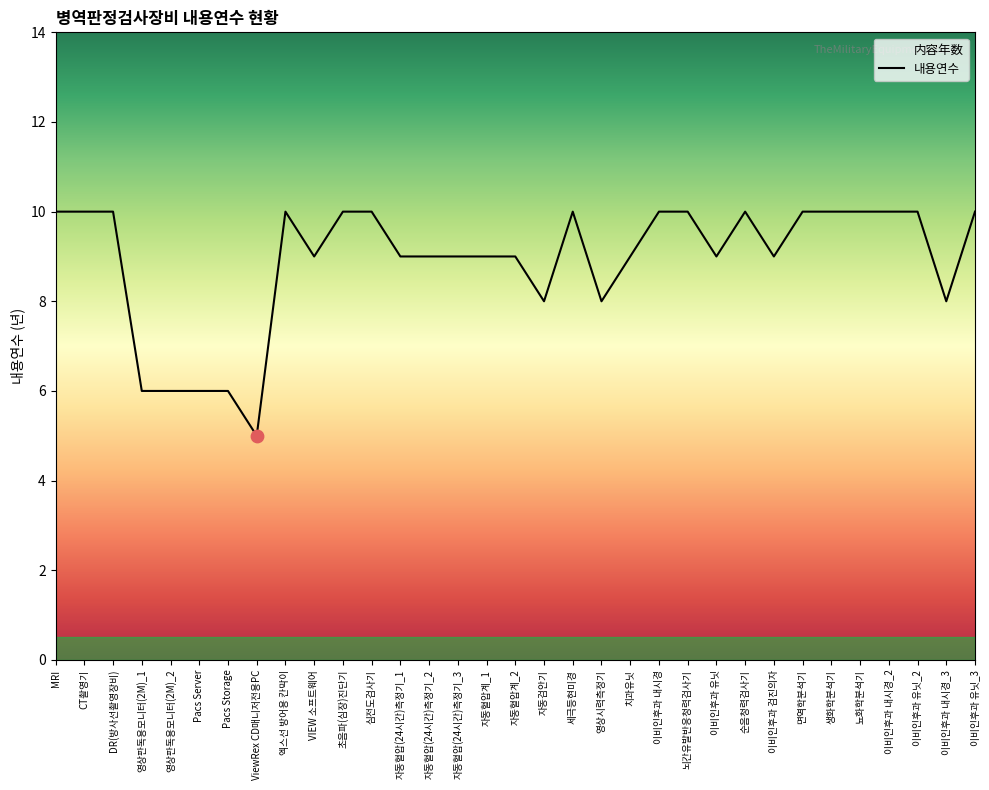

What is the change in value from 영상판독용모니터(2M)_2 to VIEW 소프트웨어?

+3